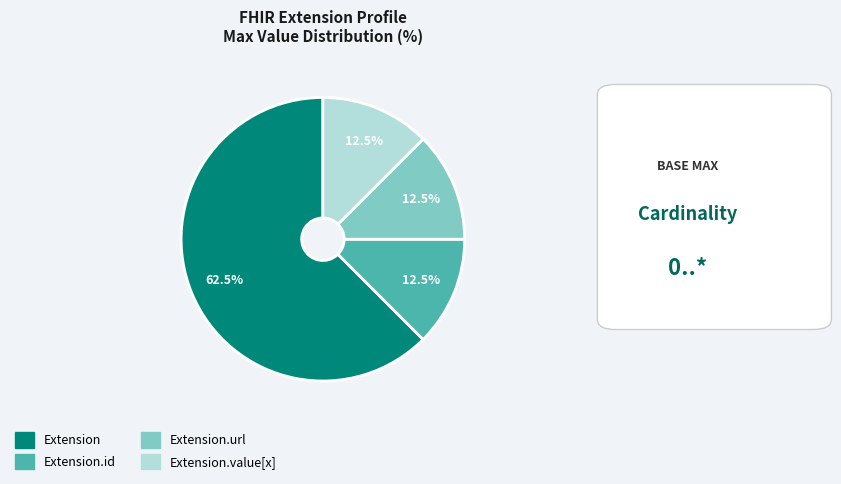

How many segments does this pie chart have?

4